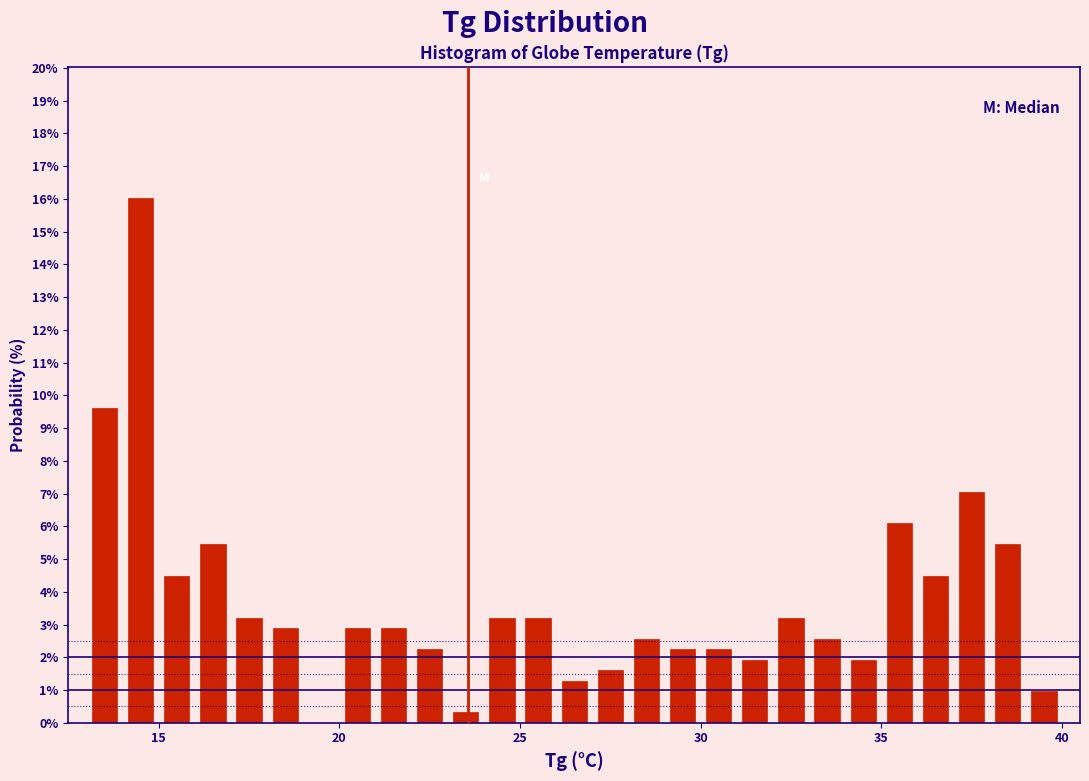

Read against the x-axis, roughly where is the centre of the tallest bar?

14.5